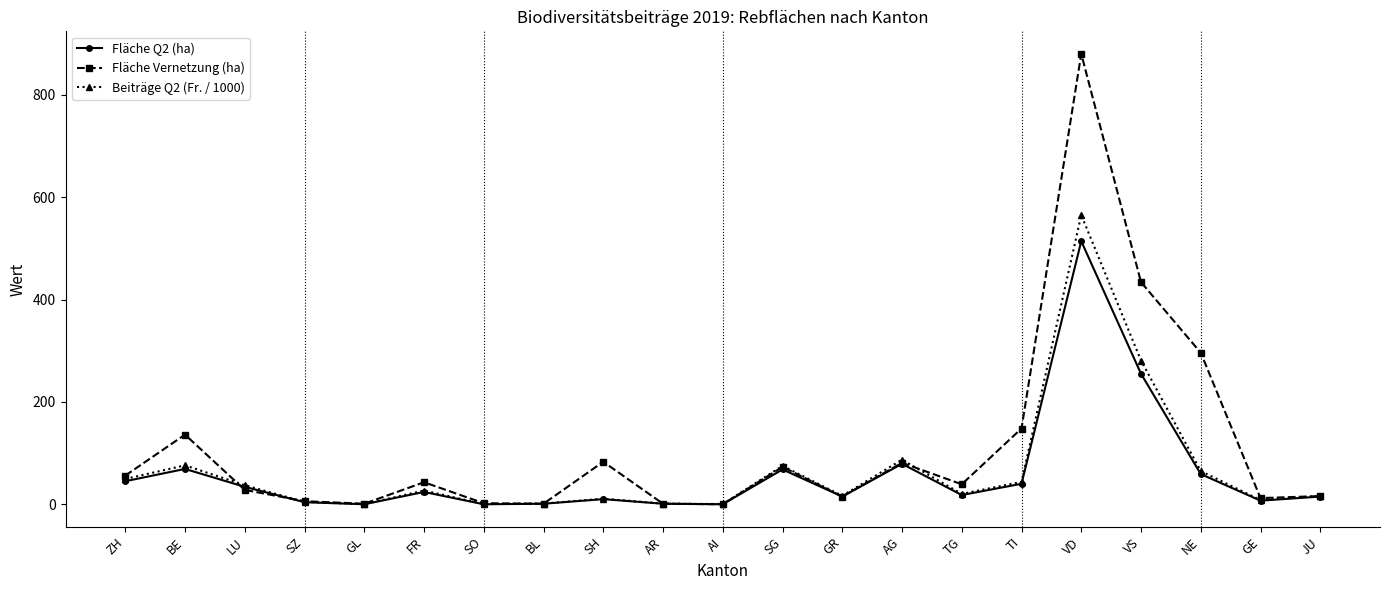

Which series has the largest range (max minus min)?

Fläche Vernetzung (ha)